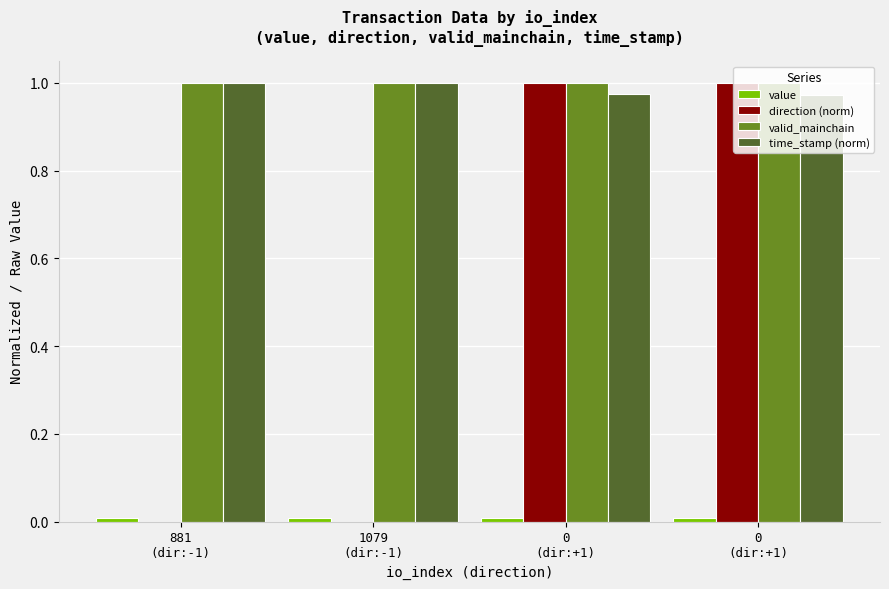

At how many categories does at least one series exceed 0?

4